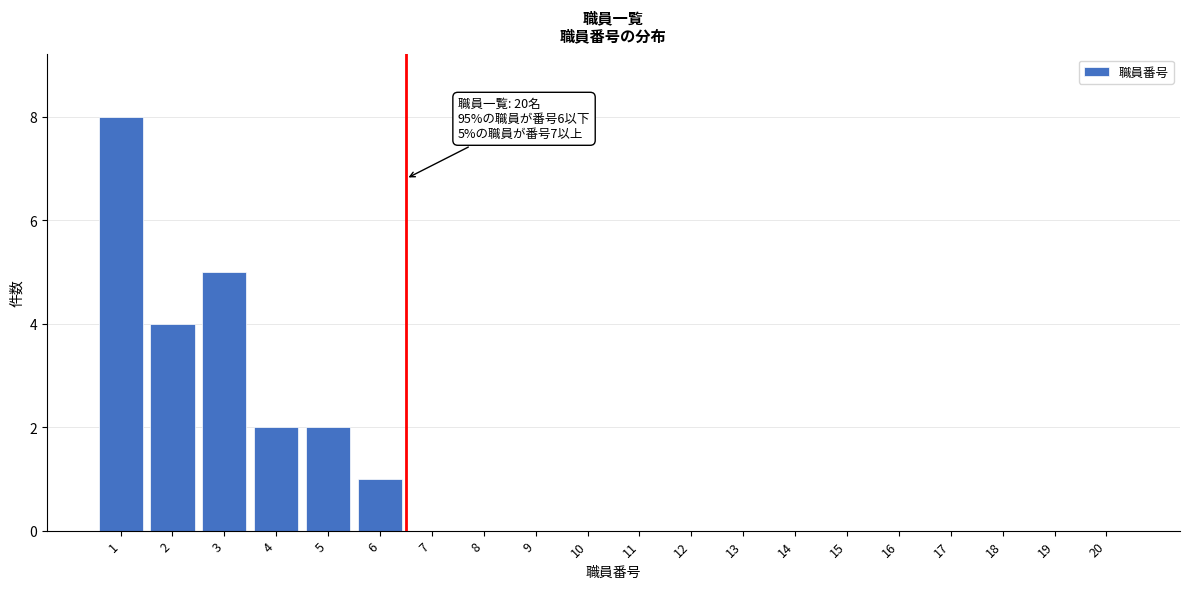

Reading right to left, transcribe all the data shown in this chart.

20=0	19=0	18=0	17=0	16=0	15=0	14=0	13=0	12=0	11=0	10=0	9=0	8=0	7=0	6=1	5=2	4=2	3=5	2=4	1=8